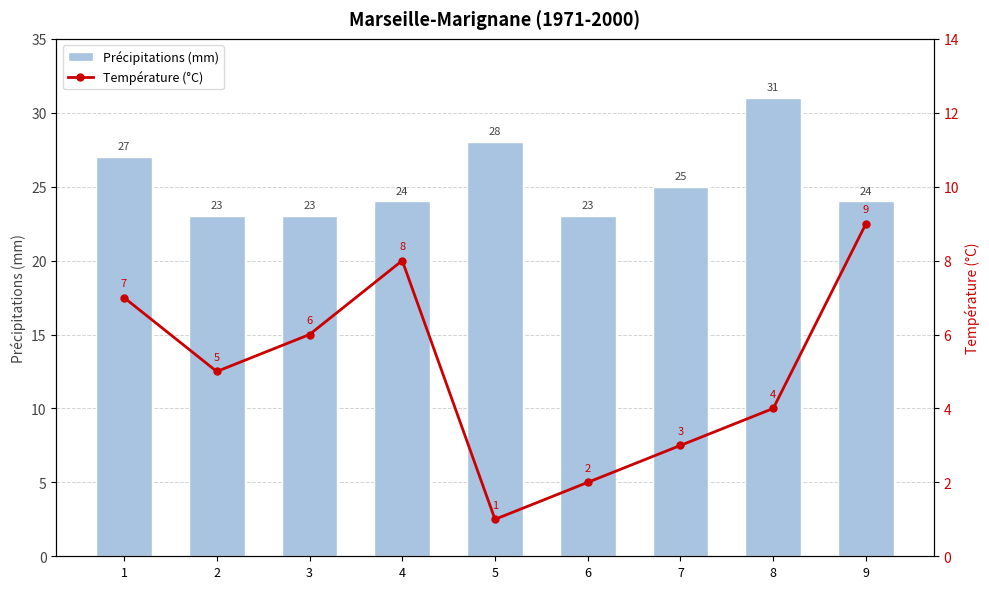

How many values in the Précipitations (mm) series exceed 24?

4